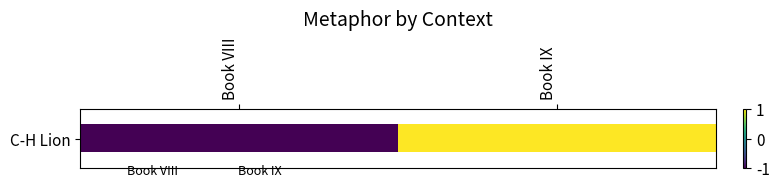

Reading left to right, extract all data points from this chart.

Book VIII=-1	Book IX=1